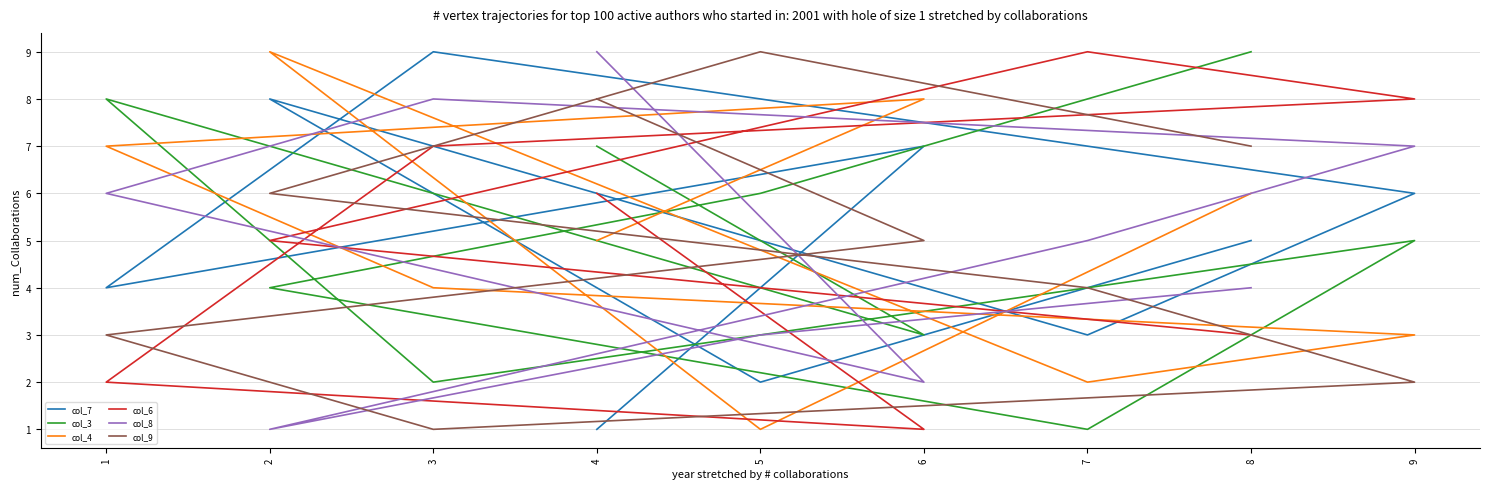

What is the difference between the maximum and minimum values in the col_4 series?

8